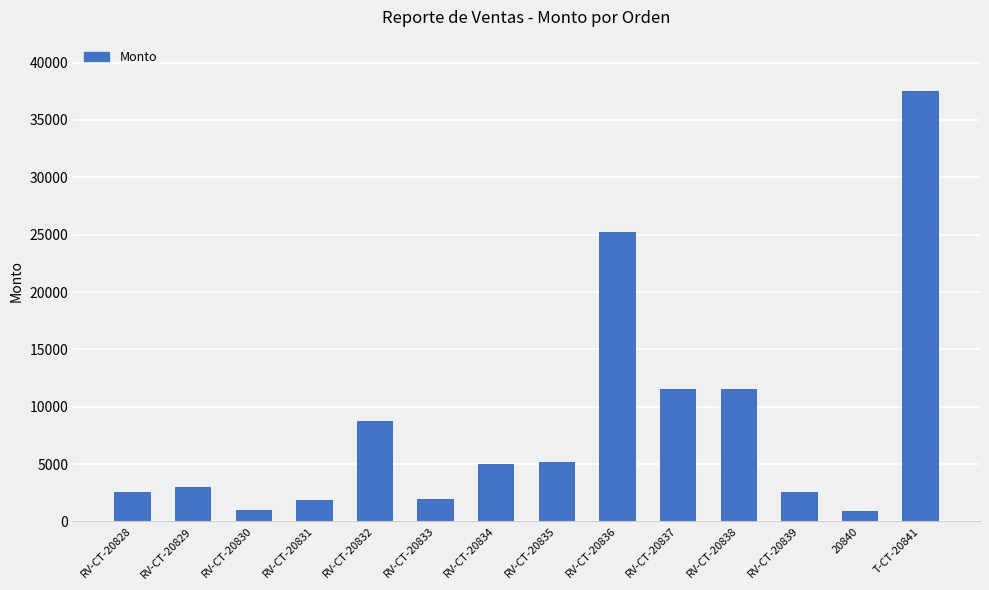

True or false: the data shows 1288 at RV-CT-20828.

False